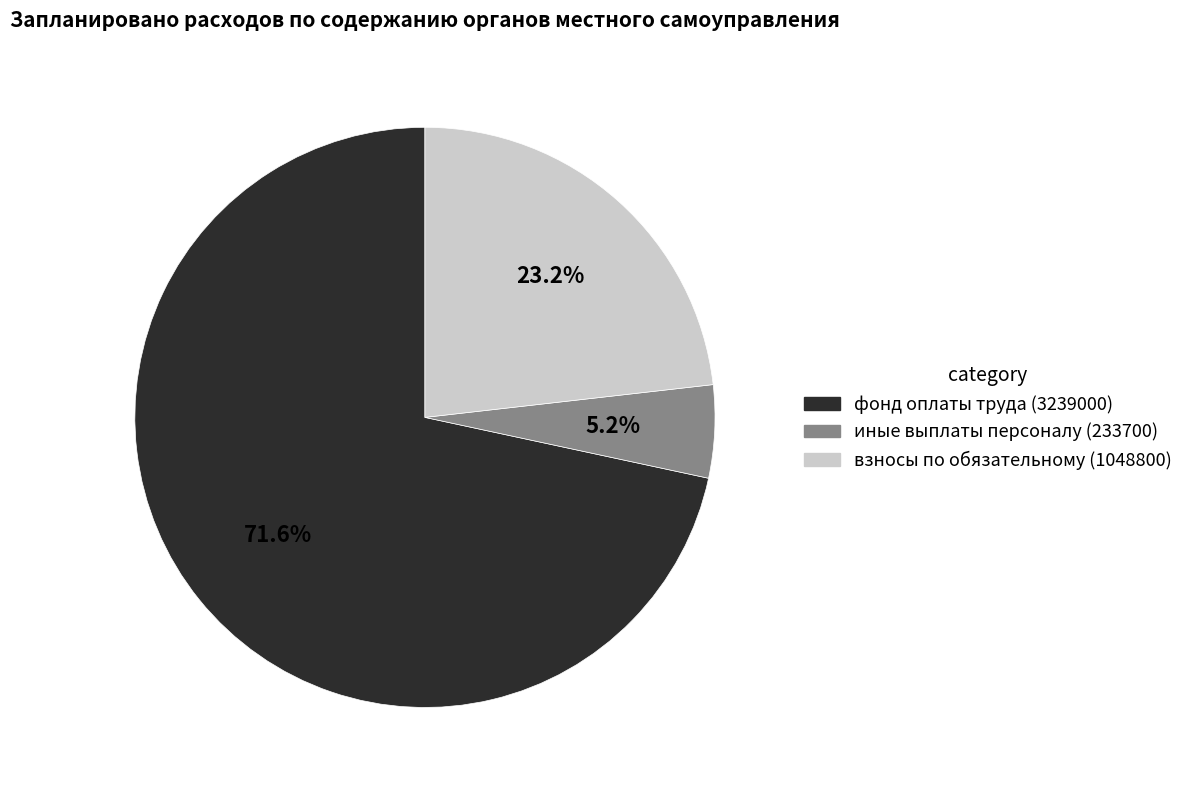

What is the ratio of the value at фонд оплаты труда (3239000) to the value at взносы по обязательному (1048800)?

3.1